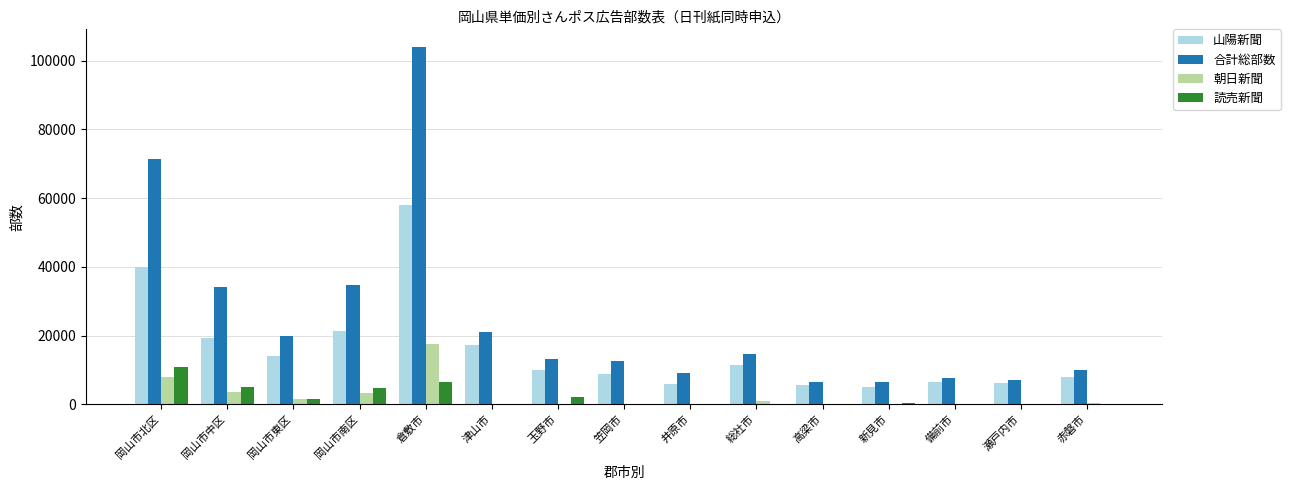

What is the sum of all 山陽新聞 values?

237000